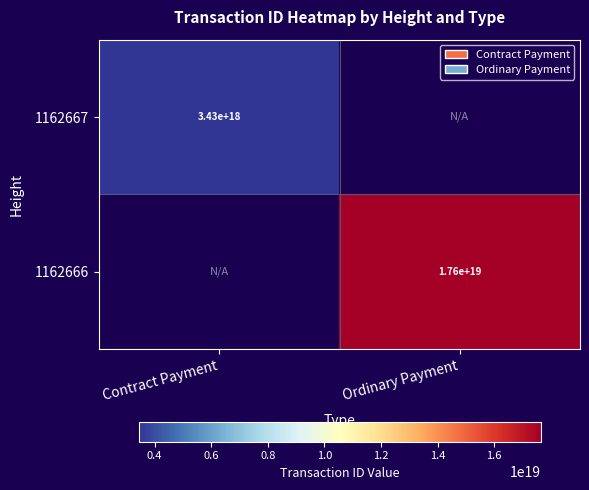

Is it true that 1162667 equals 3430000000000000000 at Contract Payment?

True